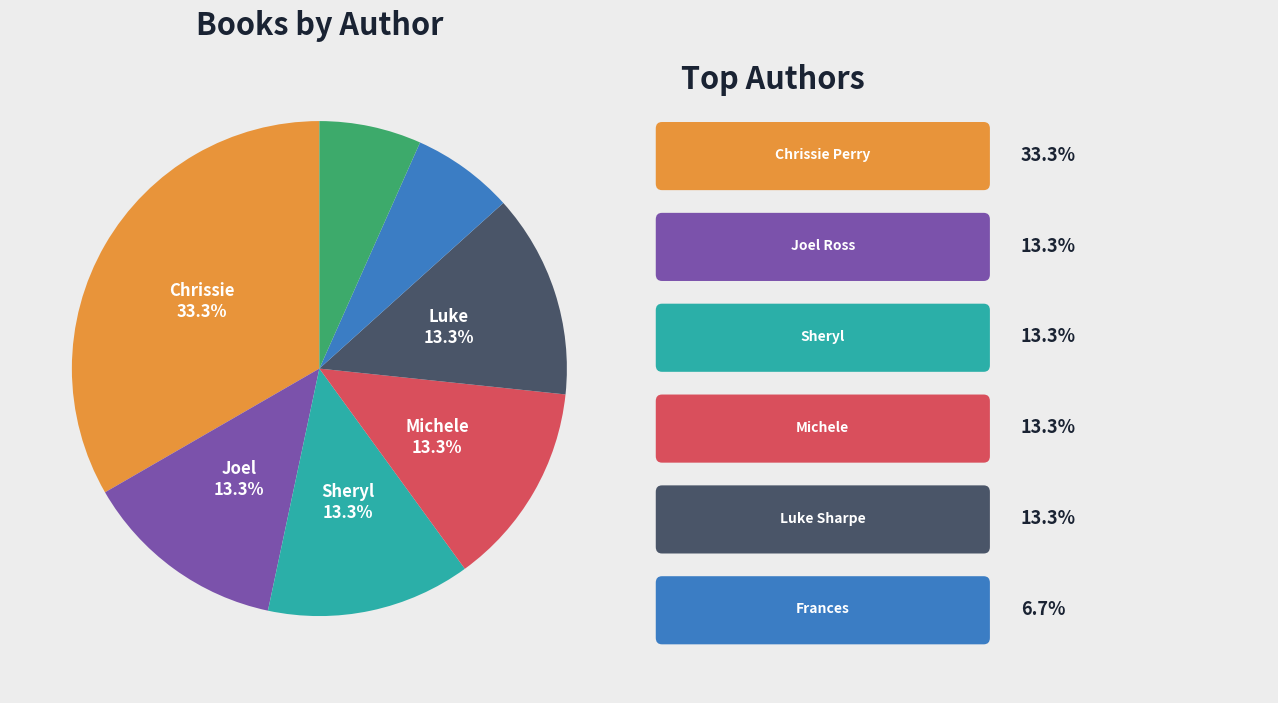

Is there any slice that represents more than half of the pie?

No